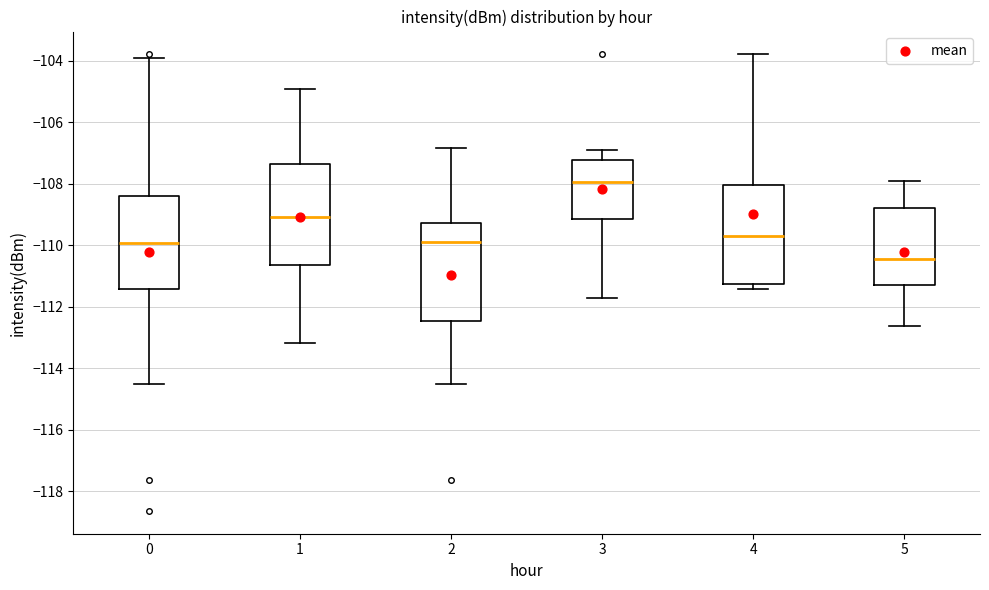

Reading left to right, transcribe this box plot: for each box, give where its median line is, the range the box spans, and where its two whiskers end, as read against the y-axis. The values are not printed on the chart, so give them approximately, as read against the axis.

0: median -110.0, box -111.4 to -108.4, whiskers -114.6 to -104.0
1: median -109.0, box -110.6 to -107.4, whiskers -113.2 to -105.0
2: median -109.8, box -112.4 to -109.2, whiskers -114.6 to -106.8
3: median -108.0, box -109.2 to -107.2, whiskers -111.6 to -106.8
4: median -109.6, box -111.2 to -108.0, whiskers -111.4 to -103.8
5: median -110.4, box -111.4 to -108.8, whiskers -112.6 to -107.8